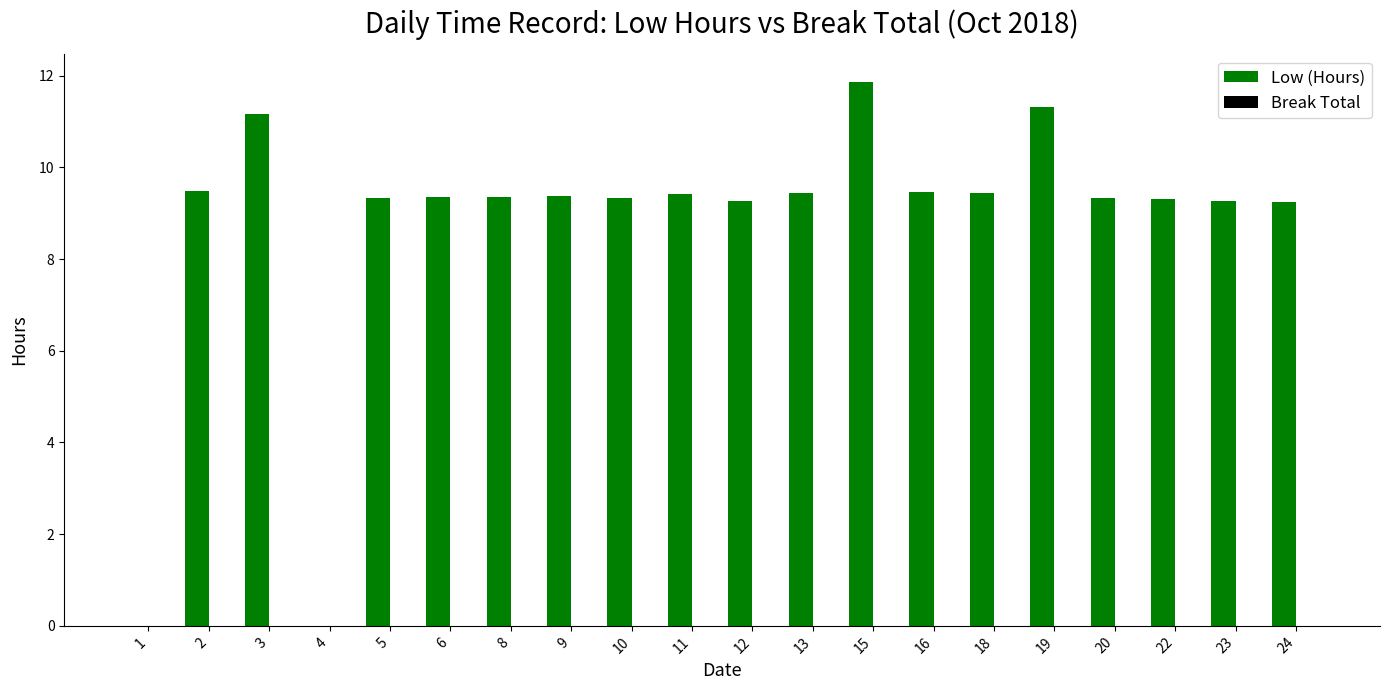

What is the greatest value displayed?

11.9